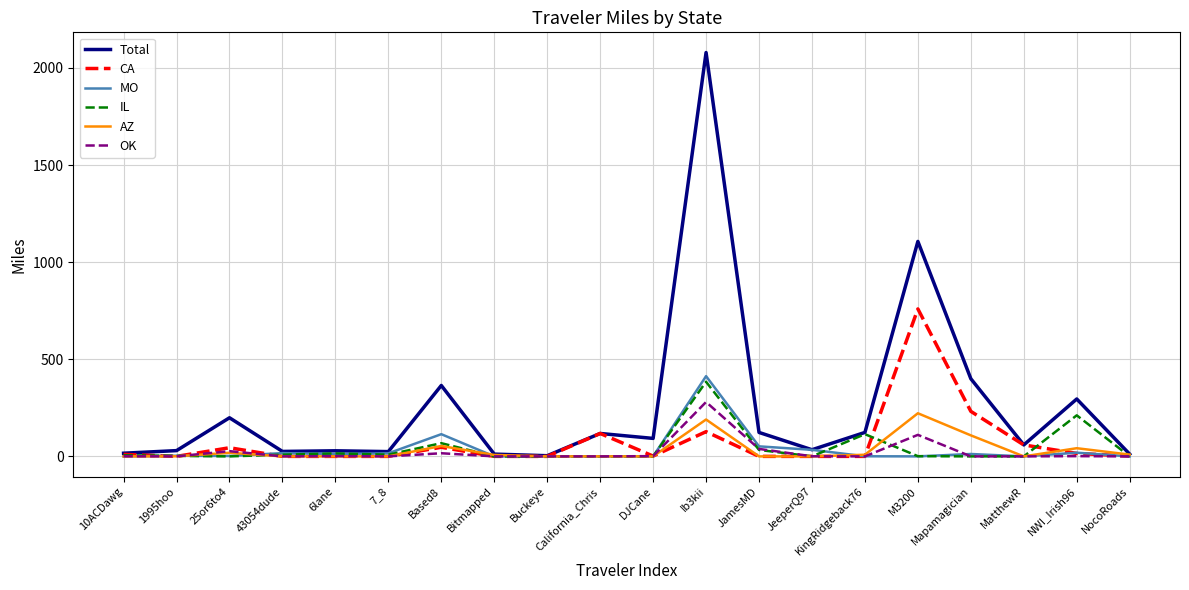

Is this an area chart (filled region under the line)?

No